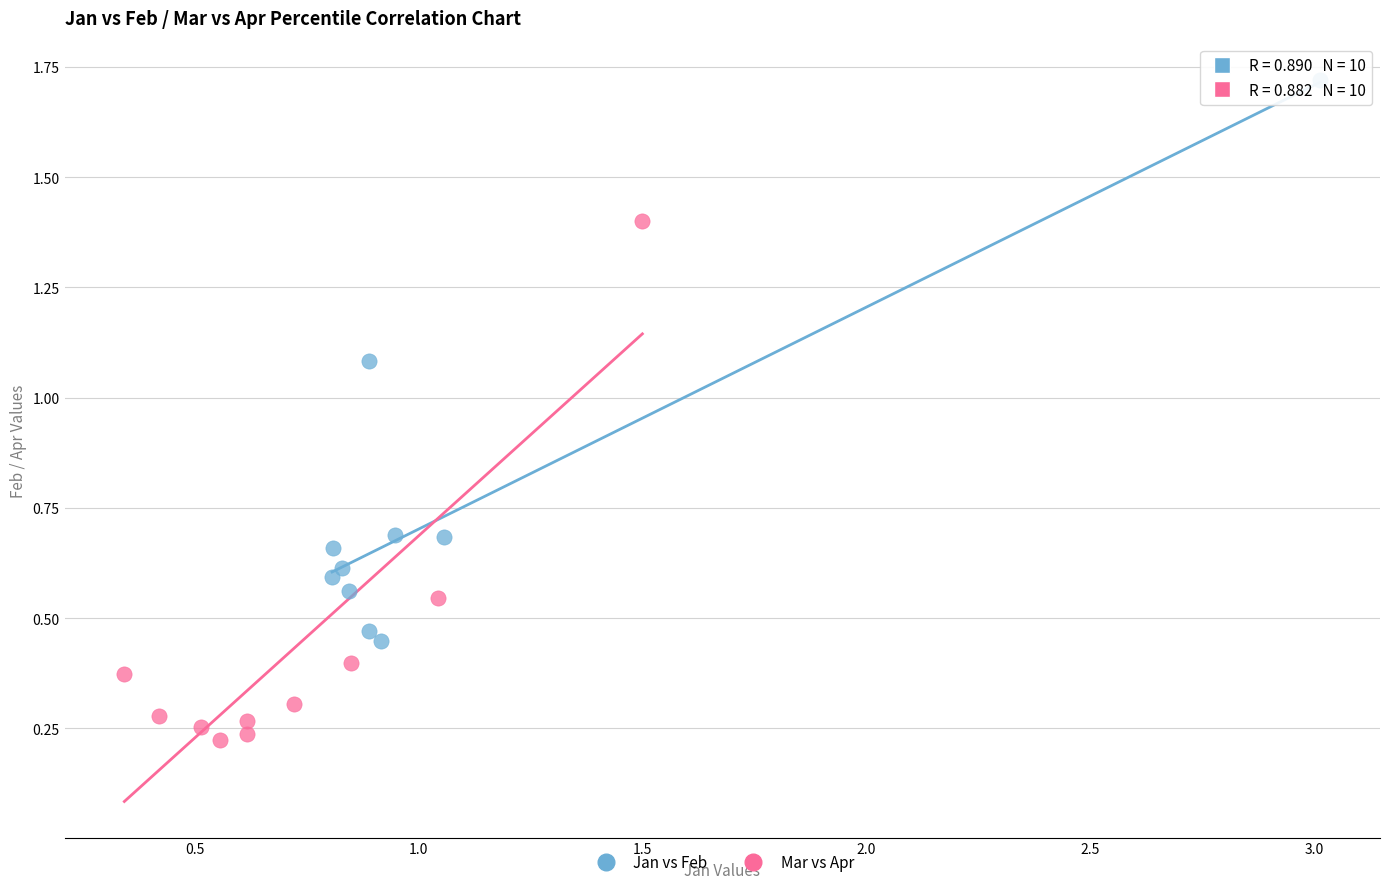

Which series contains the lowest Y value?

Mar vs Apr